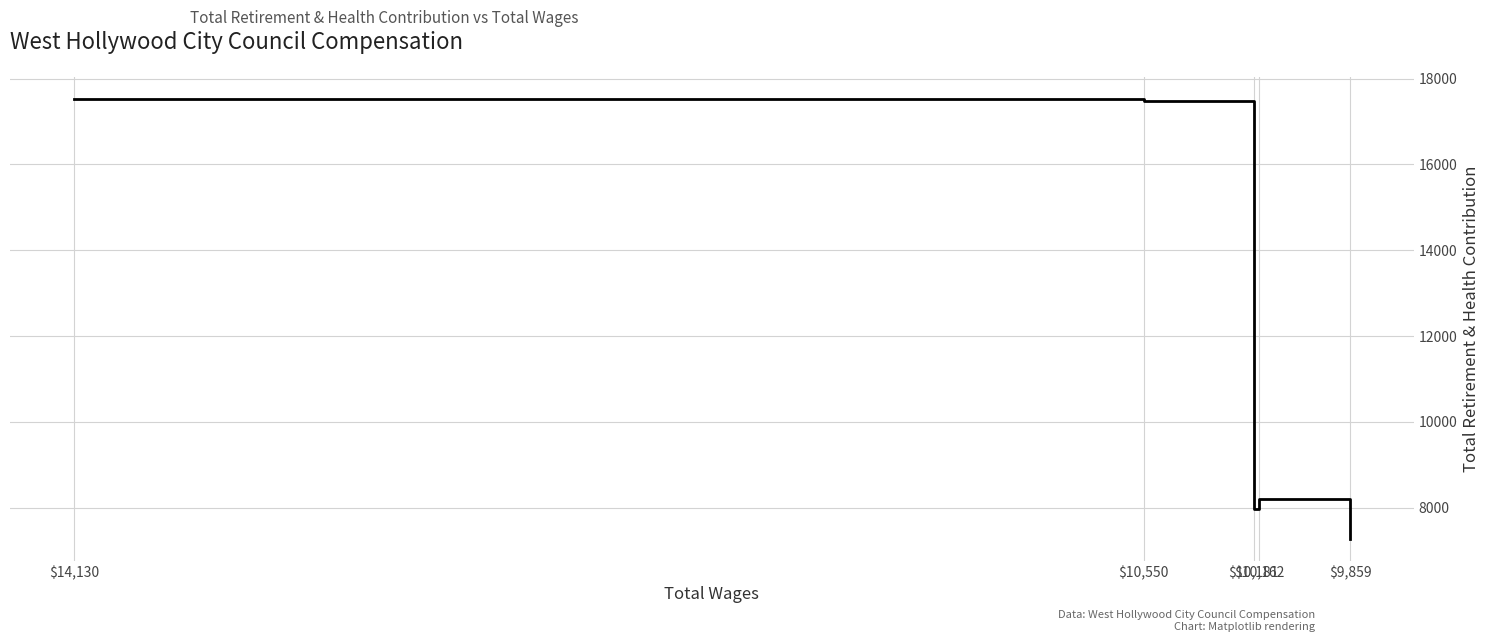

The value at $10,550 is 17480. True or false?

True